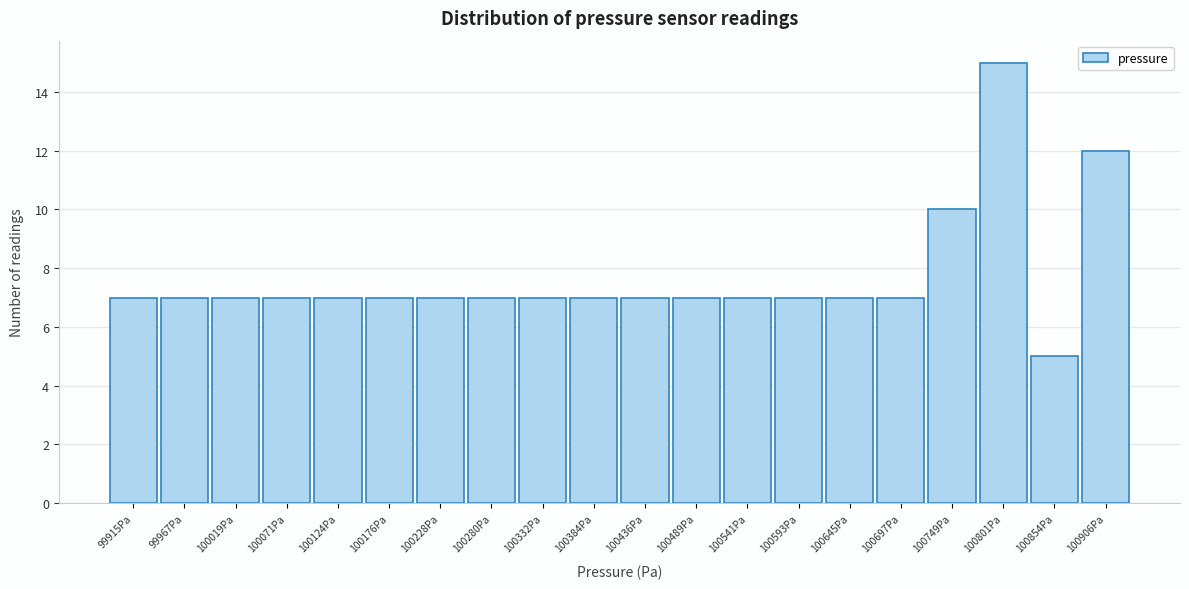

Reading left to right, list all the values displayed in this chart.

7	7	7	7	7	7	7	7	7	7	7	7	7	7	7	7	10	15	5	12